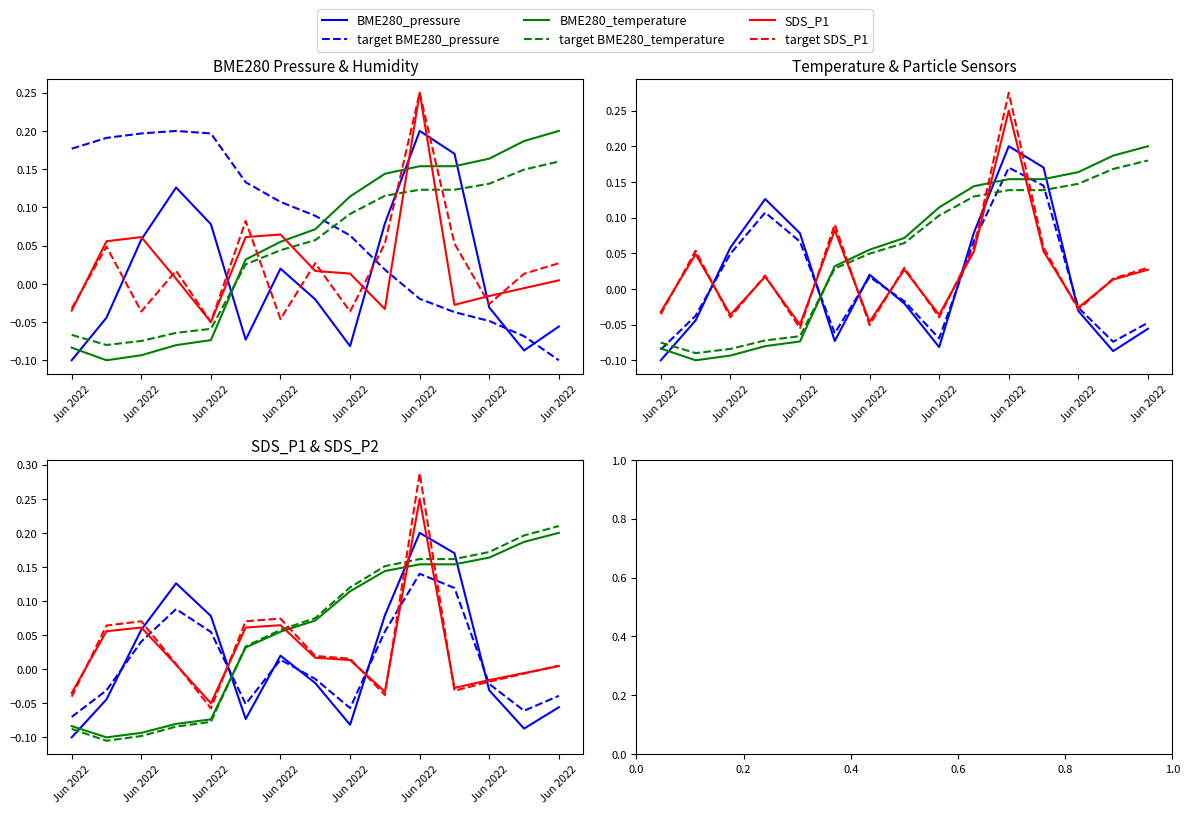

What is the maximum value for BME280_temperature?

0.2